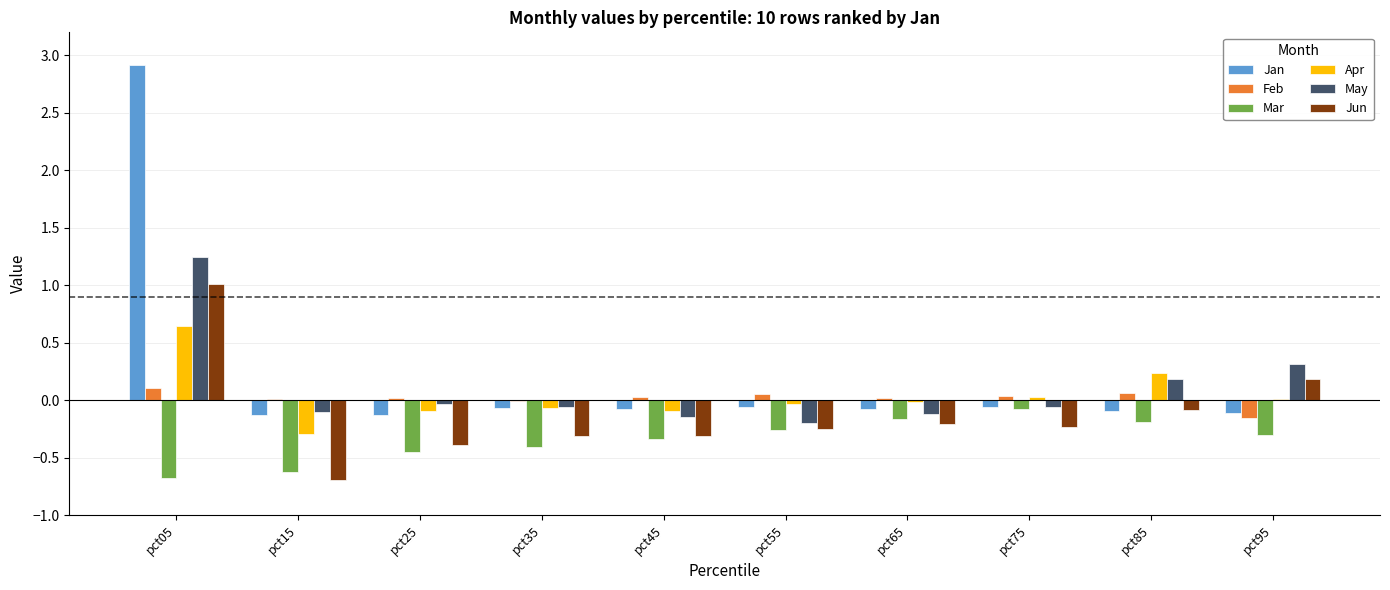

Between pct15 and pct65, which series saw the biggest shift?

Jun